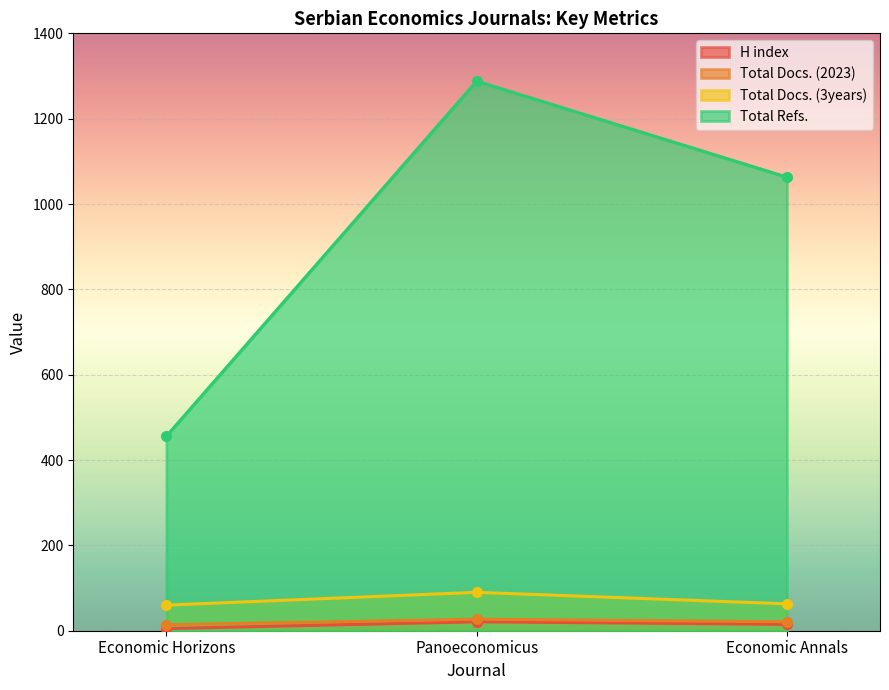

Which series changed the most between Panoeconomicus and Economic Annals?

Total Refs.